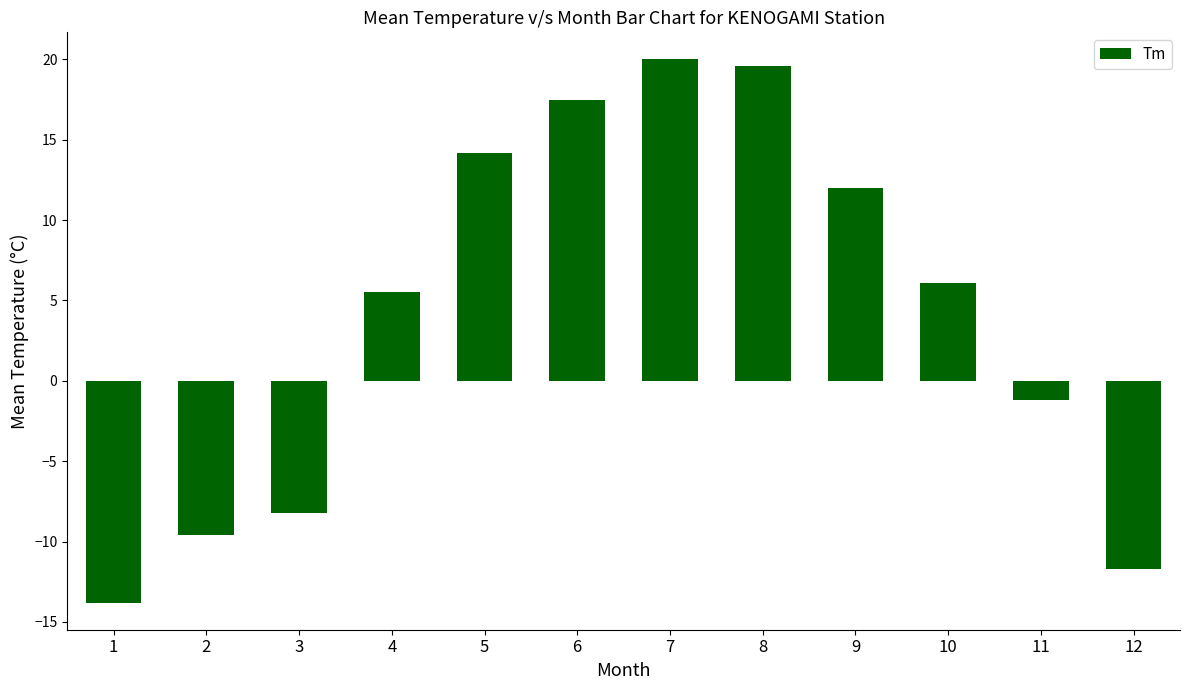

Are the bars horizontal?

No